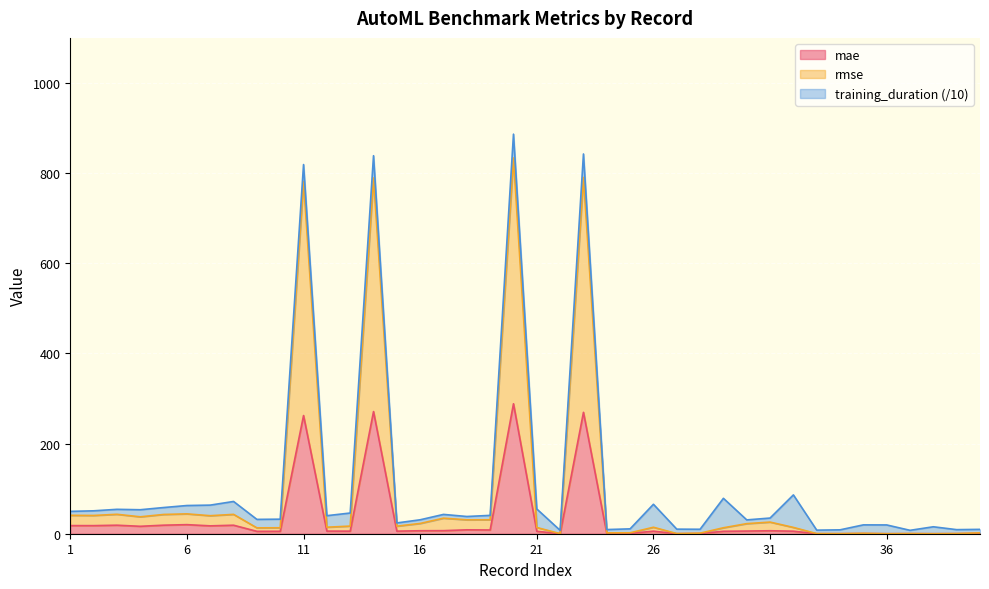

True or false: rmse has more than 1 points higher than both neighbors.

True